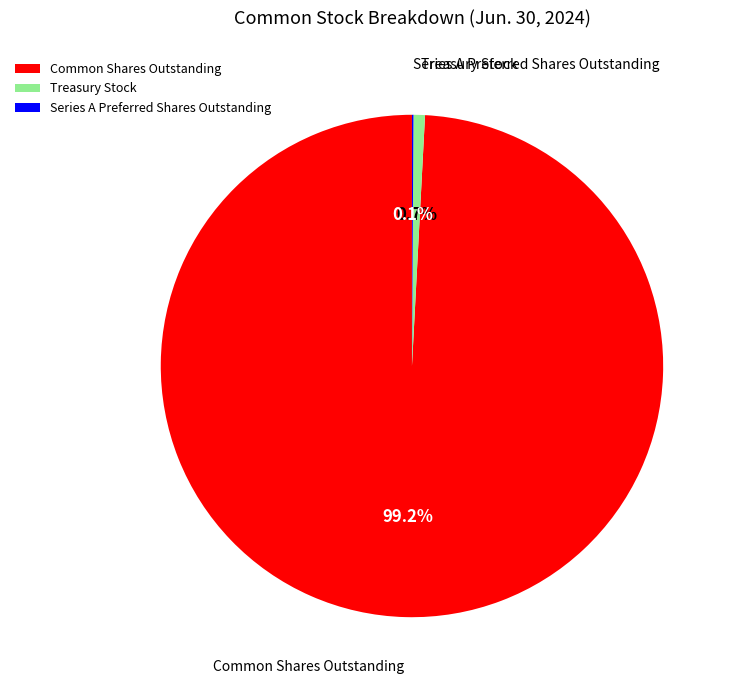

Do Common Shares Outstanding and Treasury Stock together represent more than half of the pie?

Yes